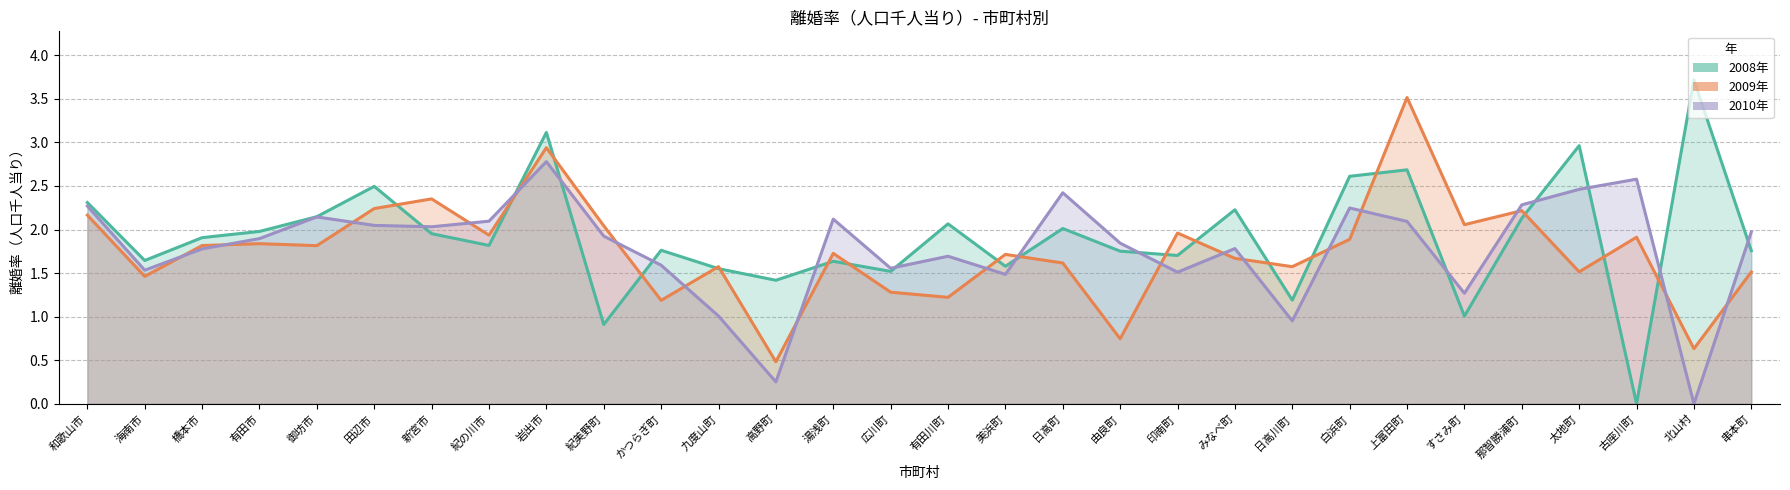

Reading right to left, what are all the values shown in this chart?

2008年: 1.8	3.7	0.0	3.0	2.1	1.0	2.7	2.6	1.2	2.2	1.7	1.8	2.0	1.6	2.1	1.5	1.6	1.4	1.6	1.8	0.9	3.1	1.8	2.0	2.5	2.1	2.0	1.9	1.6	2.3
2009年: 1.5	0.6	1.9	1.5	2.2	2.1	3.5	1.9	1.6	1.7	2.0	0.7	1.6	1.7	1.2	1.3	1.7	0.5	1.6	1.2	2.0	2.9	1.9	2.4	2.2	1.8	1.8	1.8	1.5	2.2
2010年: 2.0	0.0	2.6	2.5	2.3	1.3	2.1	2.2	1.0	1.8	1.5	1.8	2.4	1.5	1.7	1.6	2.1	0.3	1.0	1.6	1.9	2.8	2.1	2.0	2.0	2.1	1.9	1.8	1.5	2.3